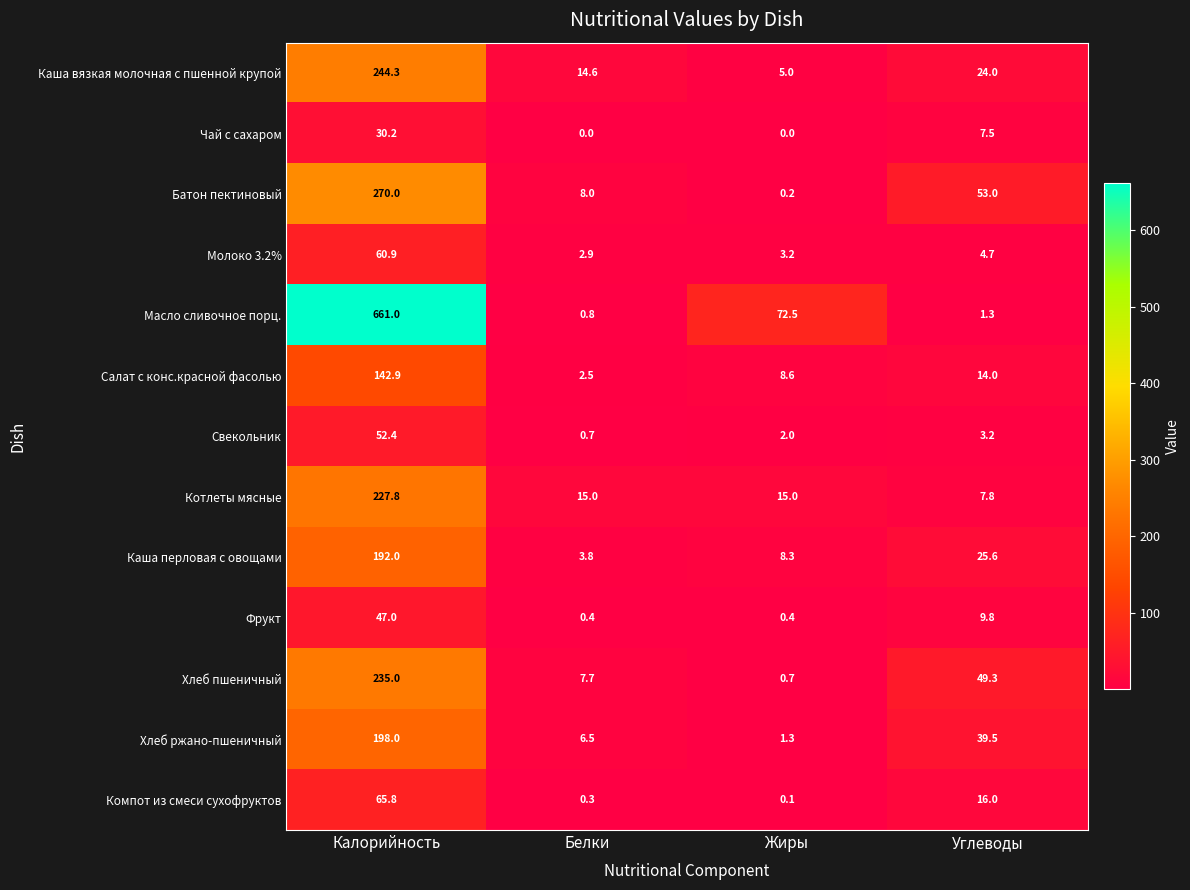

Rank the series by their maximum value, from lowest to highest.

Чай с сахаром, Фрукт, Свекольник, Молоко 3.2%, Компот из смеси сухофруктов, Салат с конс.красной фасолью, Каша перловая с овощами, Хлеб ржано-пшеничный, Котлеты мясные, Хлеб пшеничный, Каша вязкая молочная с пшенной крупой, Батон пектиновый, Масло сливочное порц.